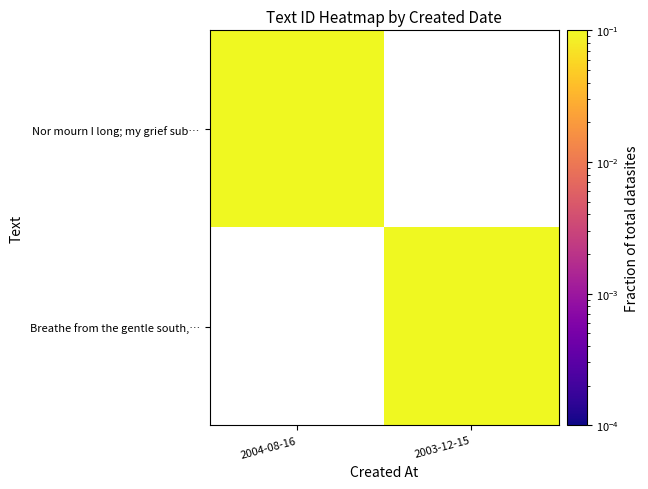

Which series has the widest spread of values?

Nor mourn I long; my grief sub…